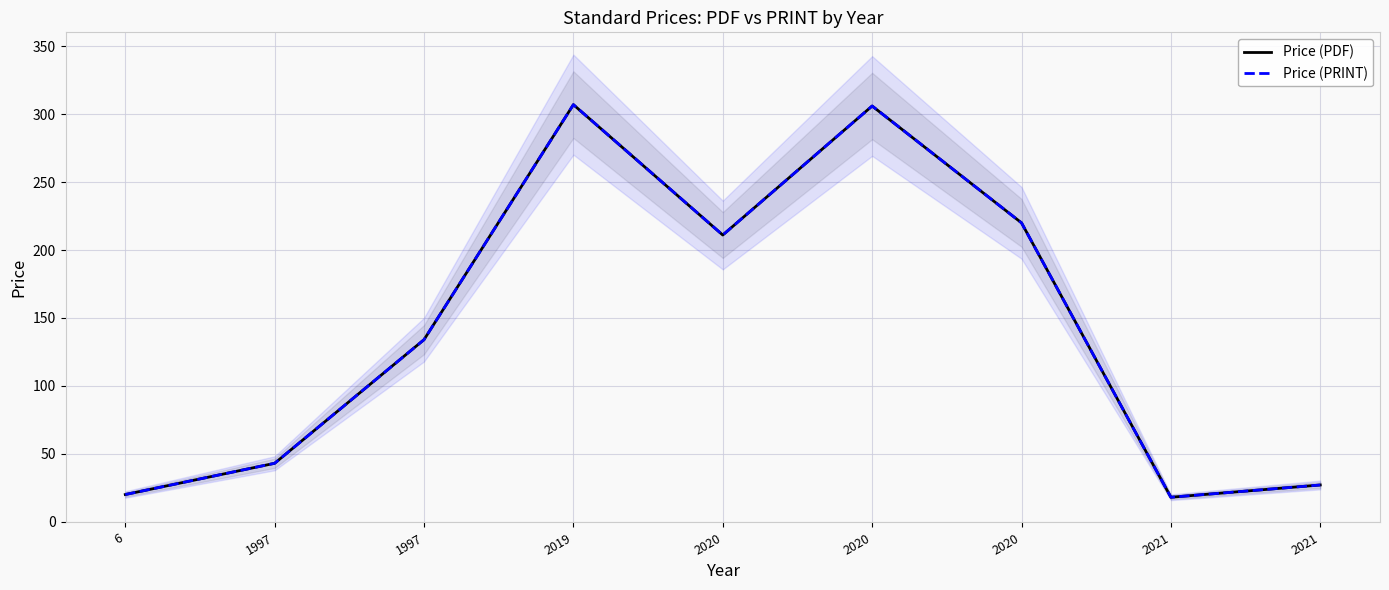

In Price (PDF), how many points are lower than both neighbors (excluding endpoints)?

2